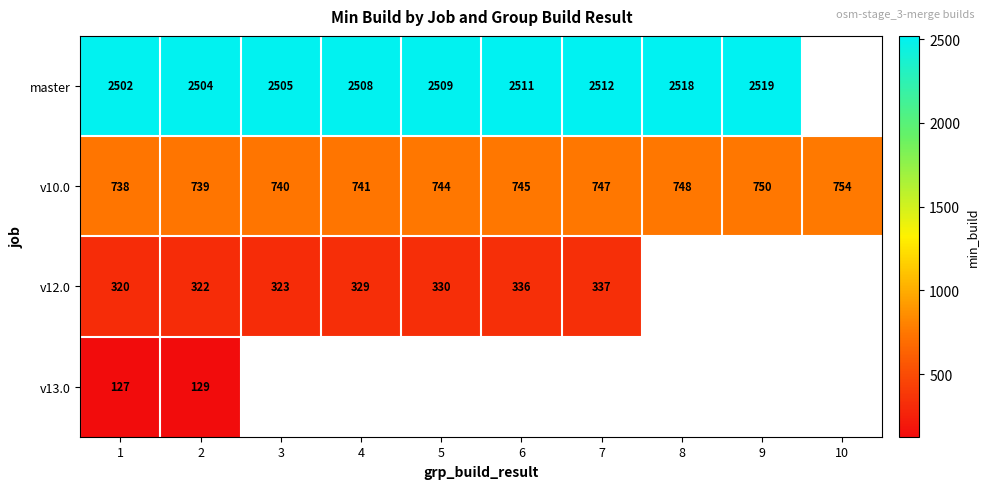

What is the spread (max minus min) of values at 5?

2179.0